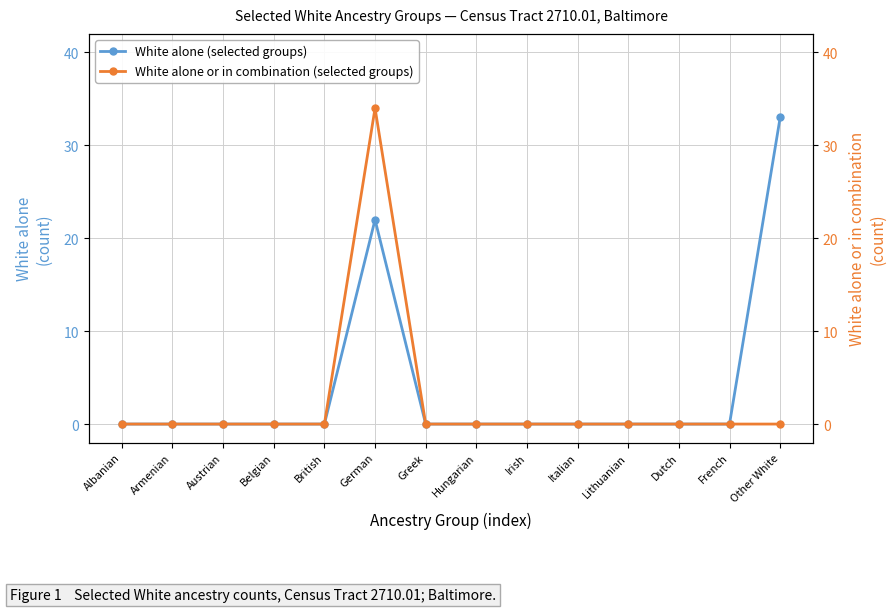

What position from the left is Lithuanian?

11